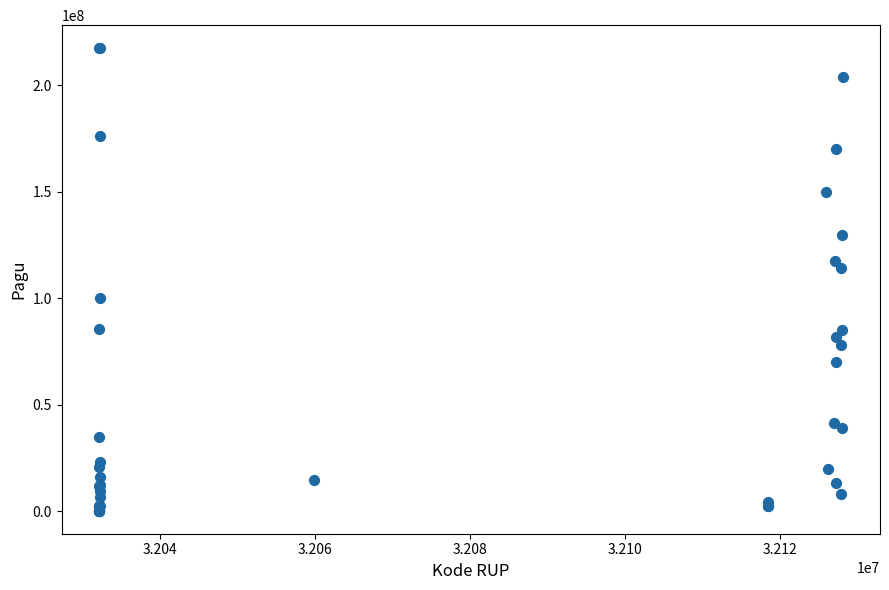

What Y value in the scatter plot is closest to 108830000?

114296000